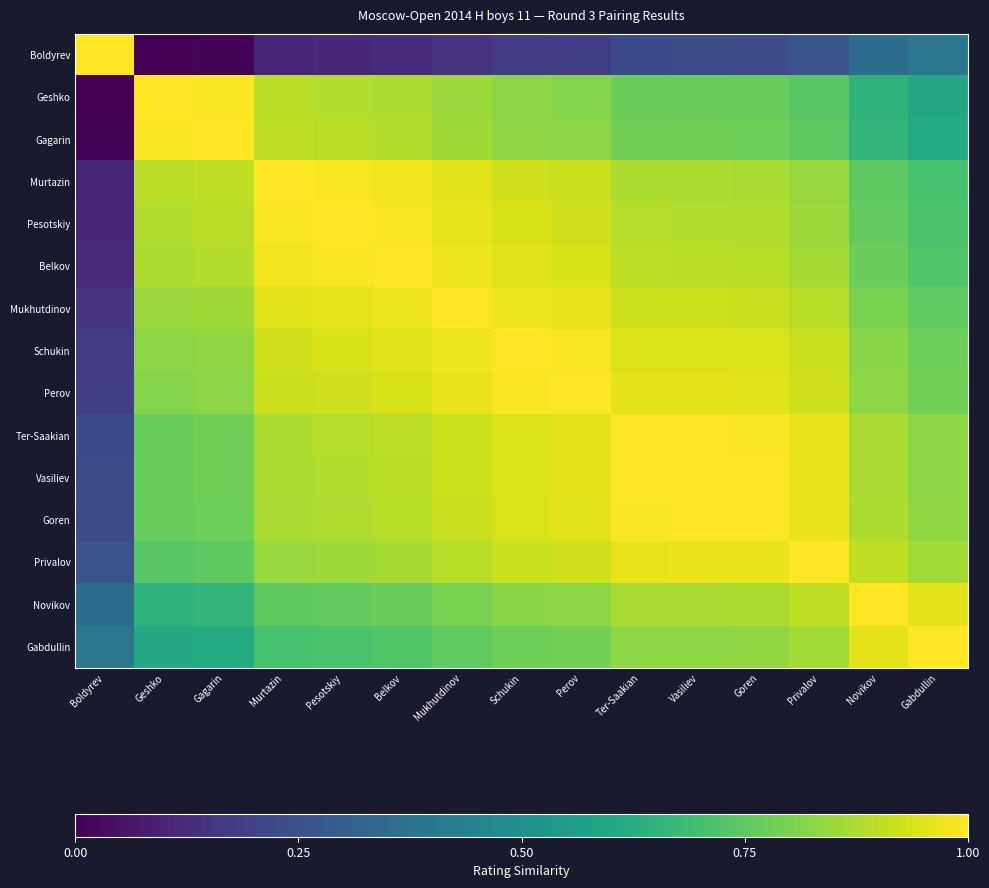

What is the difference between the highest and lowest values at Privalov?

0.7